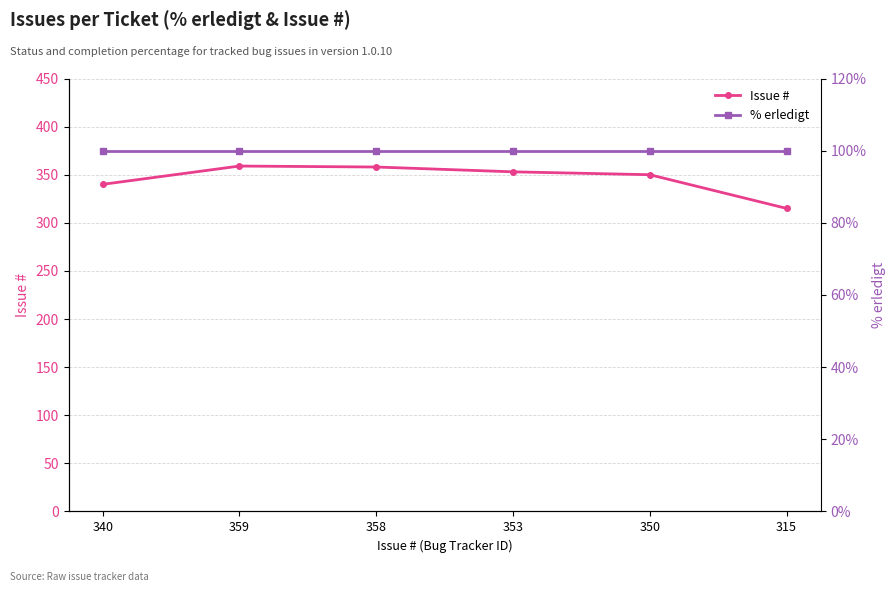

True or false: Issue # and % erledigt cross at least once.

False